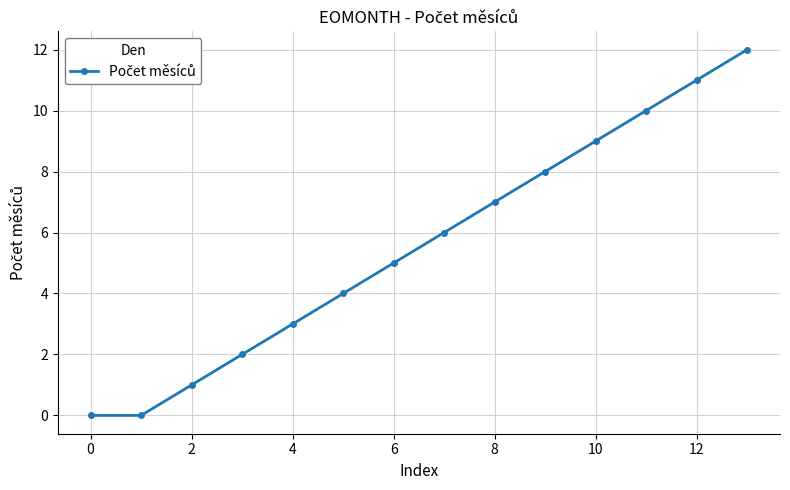

True or false: there are more than 1 points higher than both neighbors.

False